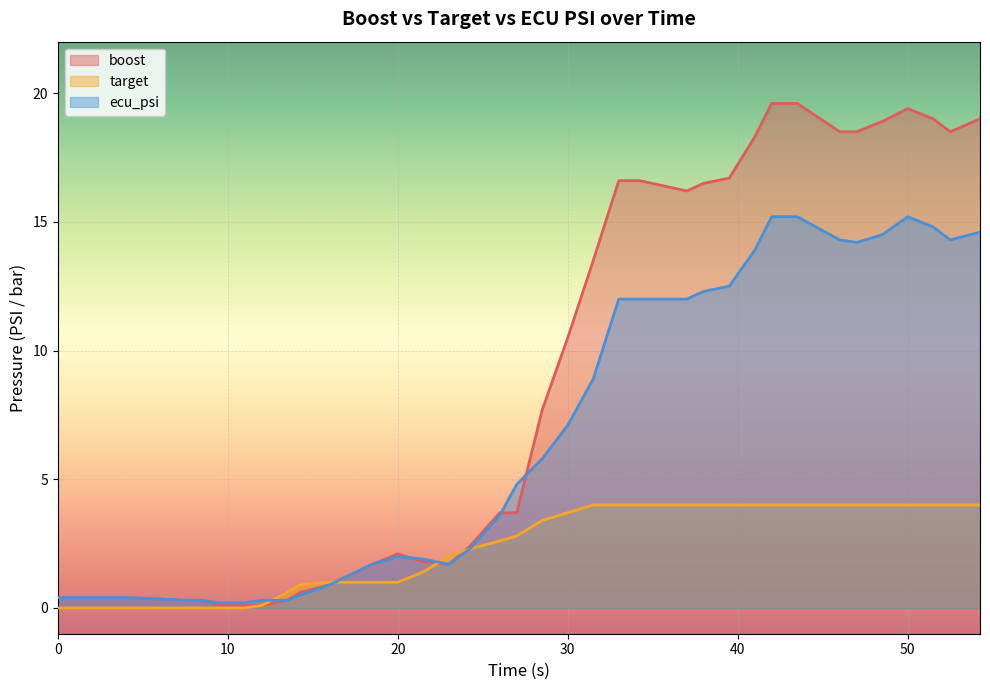

At 31.5, list the series in order from smallest to largest.

target, ecu_psi, boost